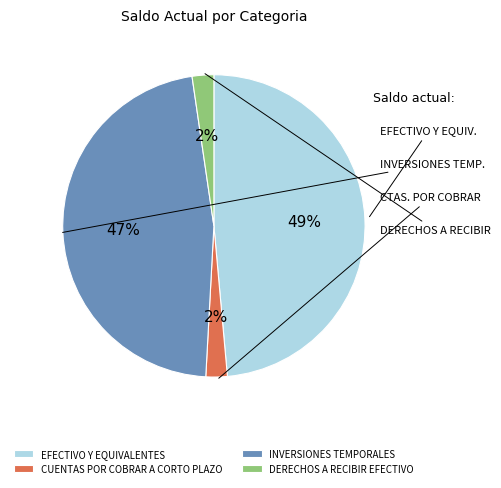

Which has a higher value, CUENTAS POR COBRAR A CORTO PLAZO or EFECTIVO Y EQUIVALENTES?

EFECTIVO Y EQUIVALENTES